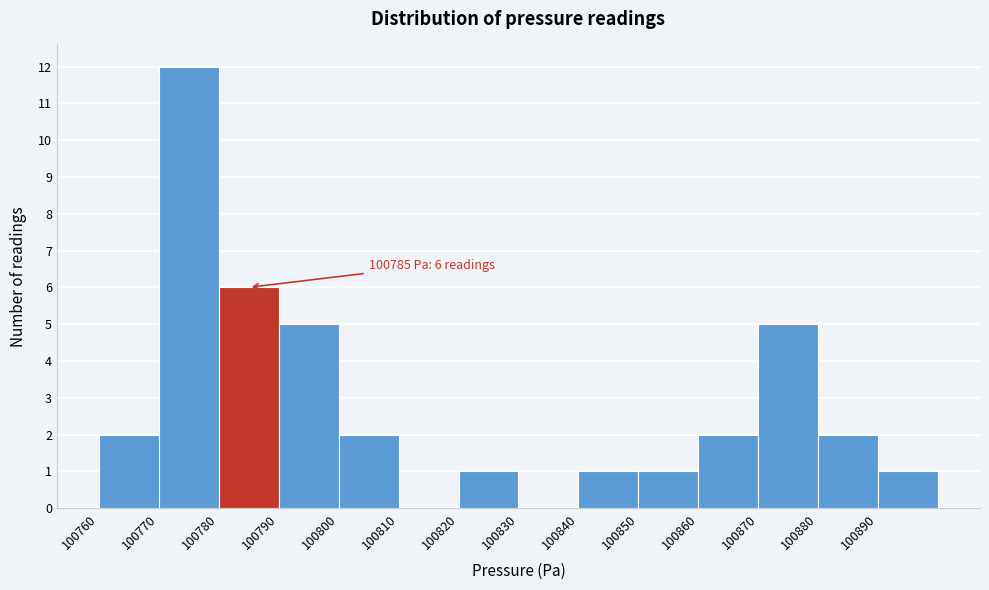

Over which range of the x-axis is the bar tallest?

100770 to 100780